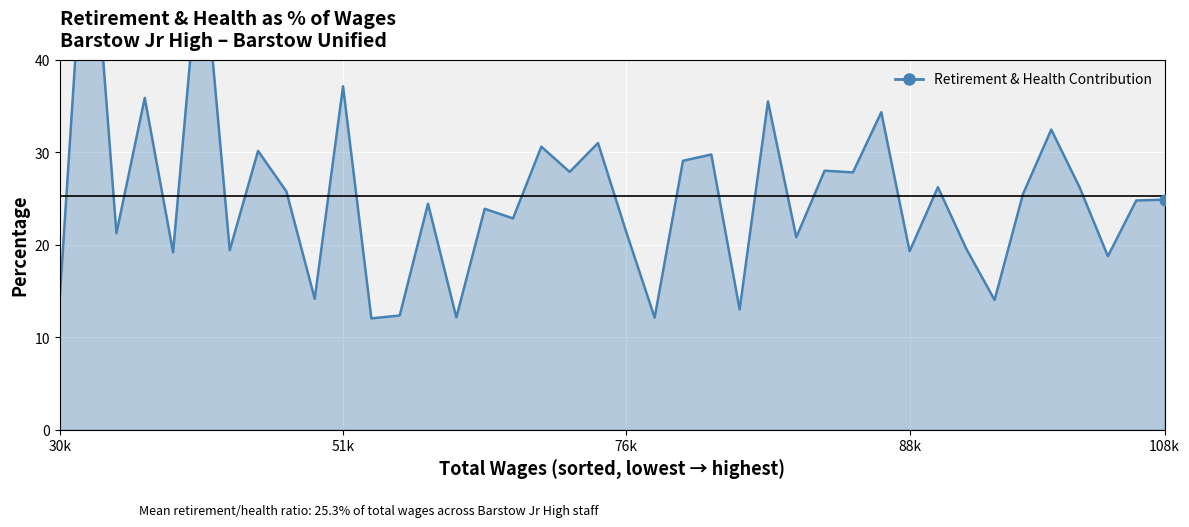

What is the ratio of the value at 26 to the value at 15?

0.9